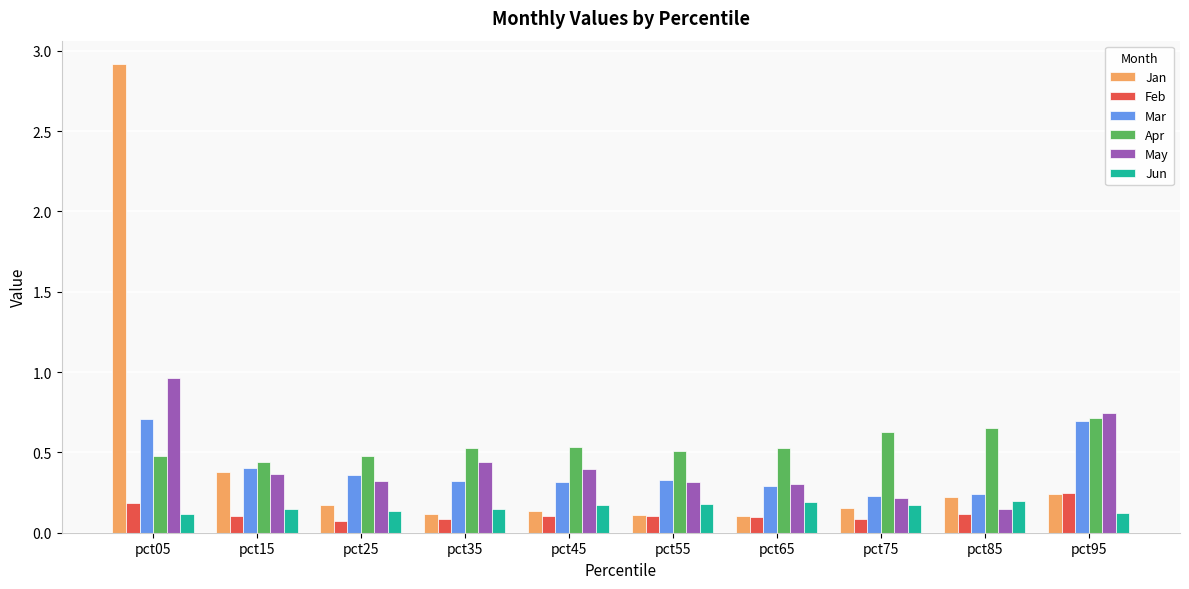

Which category has the highest value across all series?

pct05